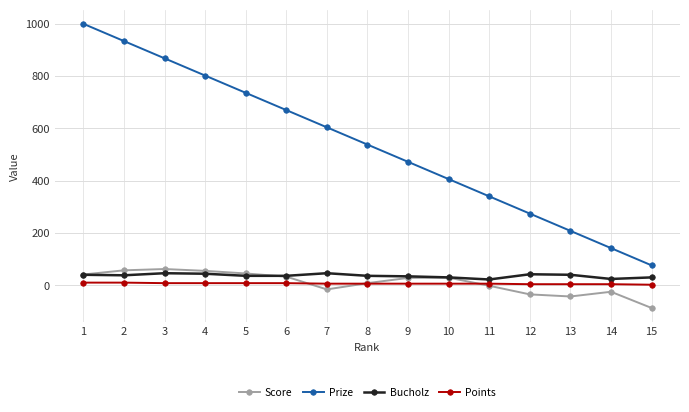

At which label does Bucholz first exceed 36?

1